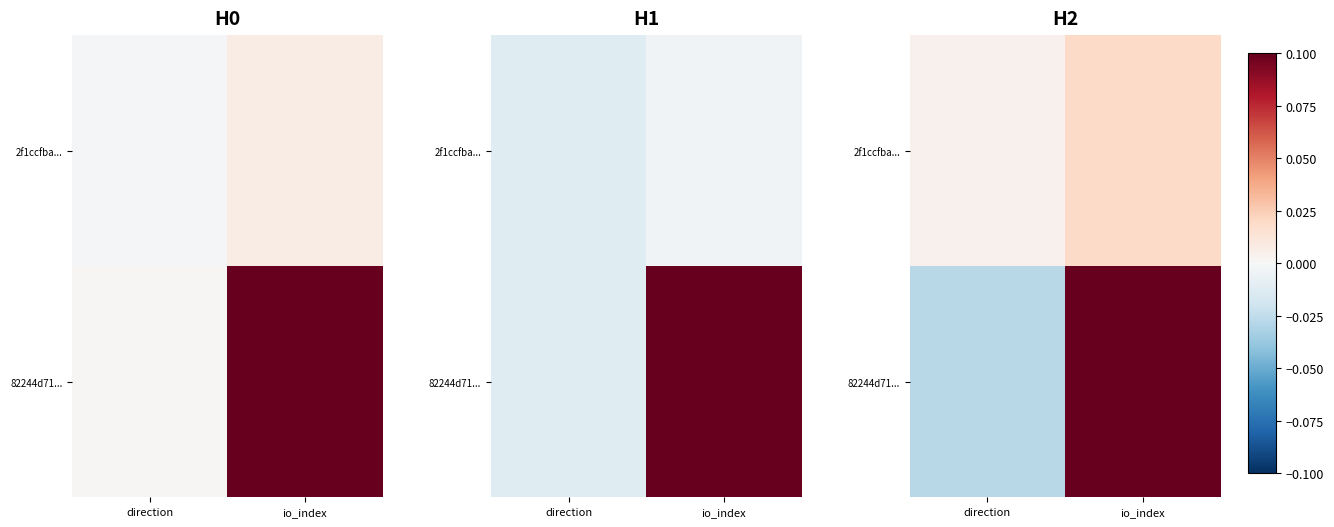

At which category does the chart reach its peak across all series?

io_index